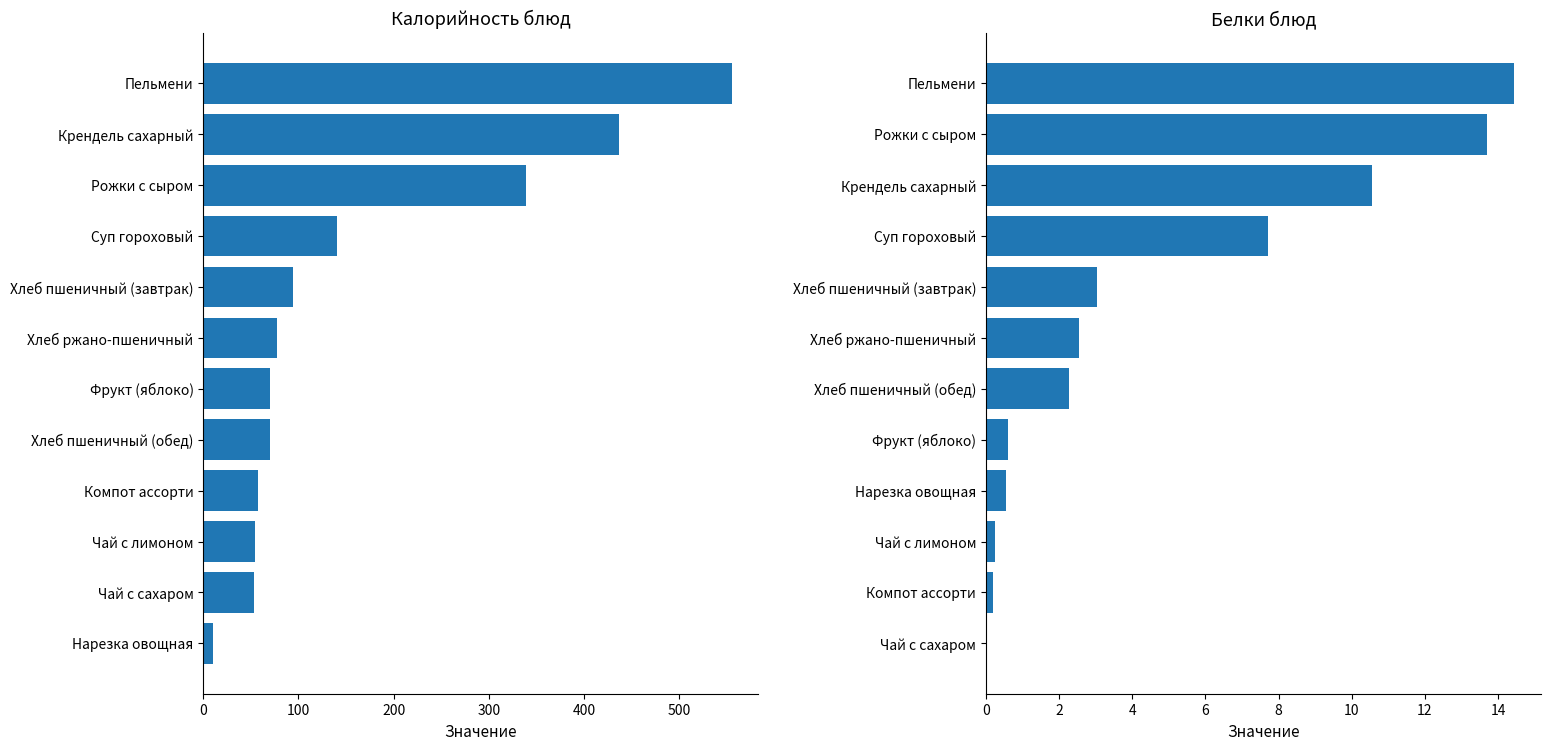

Count the number of categories in the chart.

12